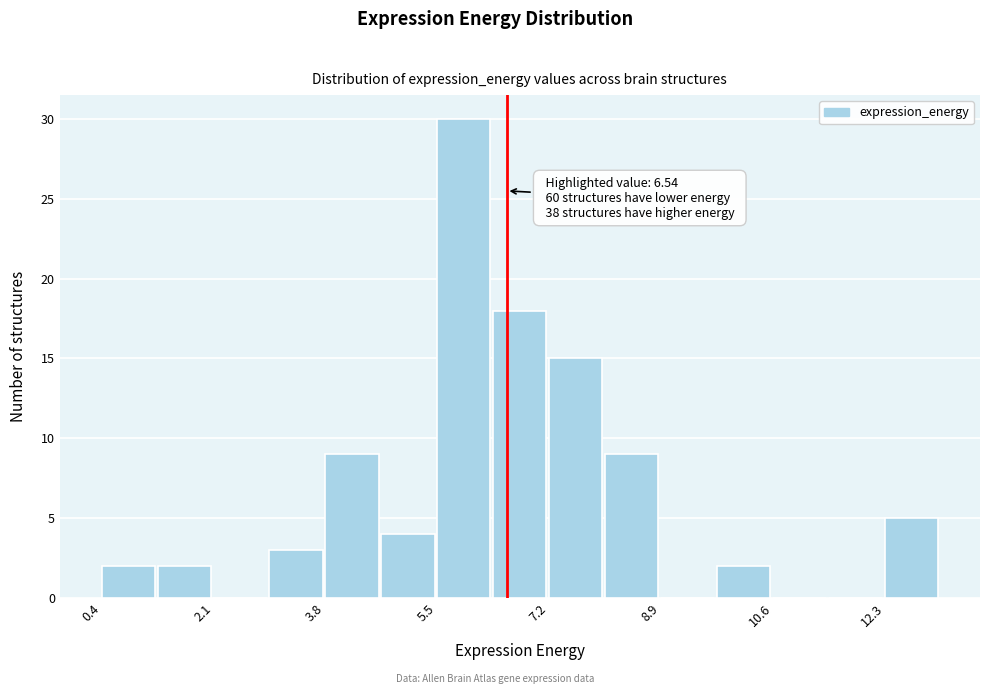

Which range on the x-axis has the tallest bar?

5.4 to 6.4